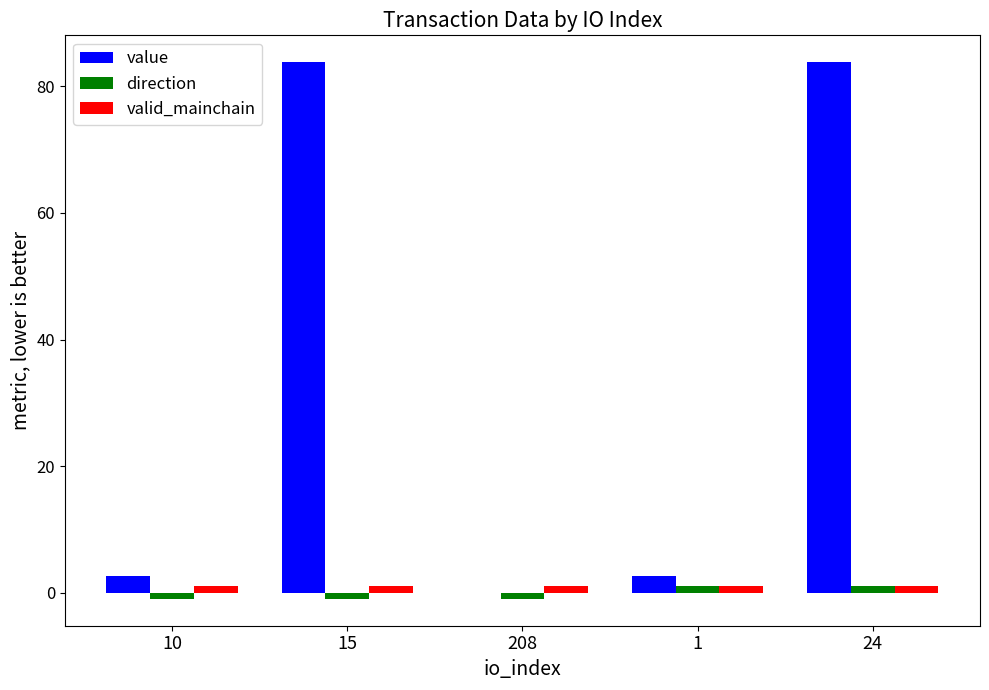

Is the value of value at 208 greater than the value of valid_mainchain at 1?

No